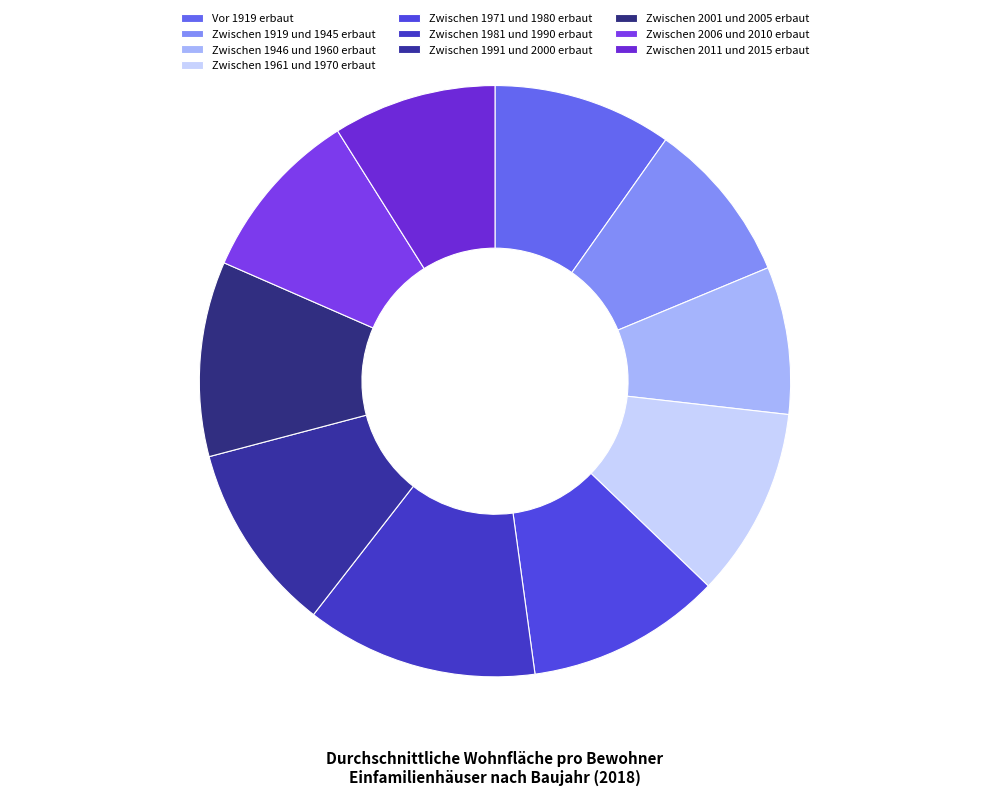

Count the number of slices in the pie.

10